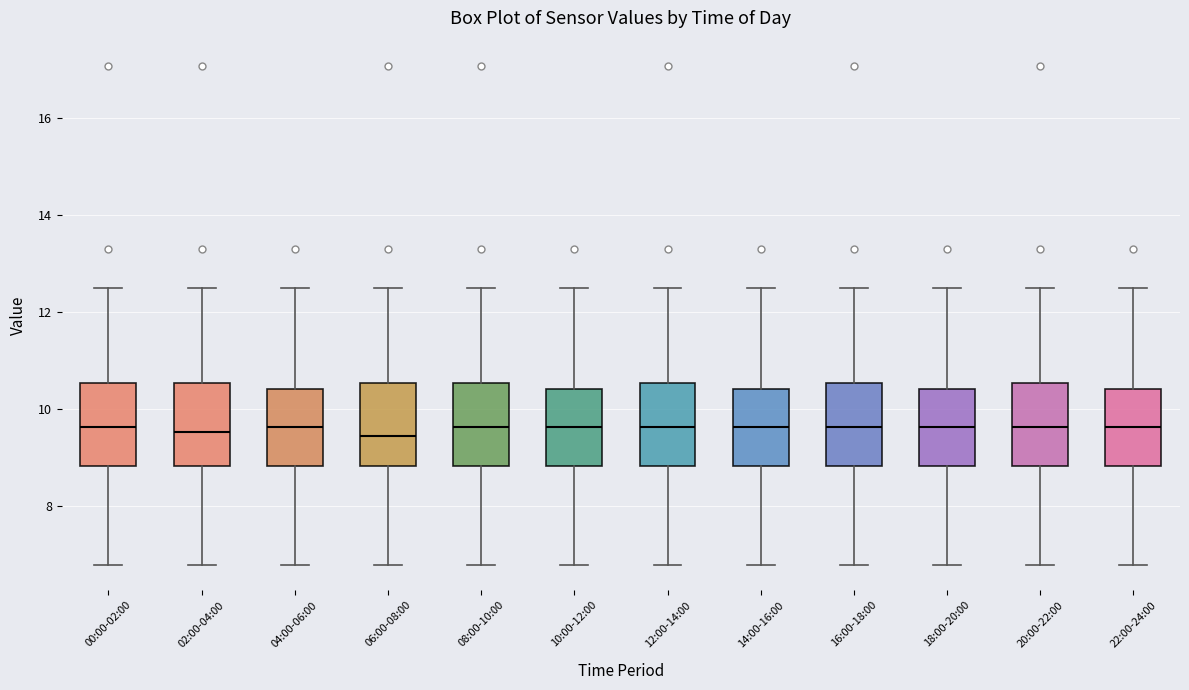

Where does the median line of the box for 18:00-20:00 sit on the y-axis? The values are not printed on the chart, so give them approximately, as read against the axis.

9.6